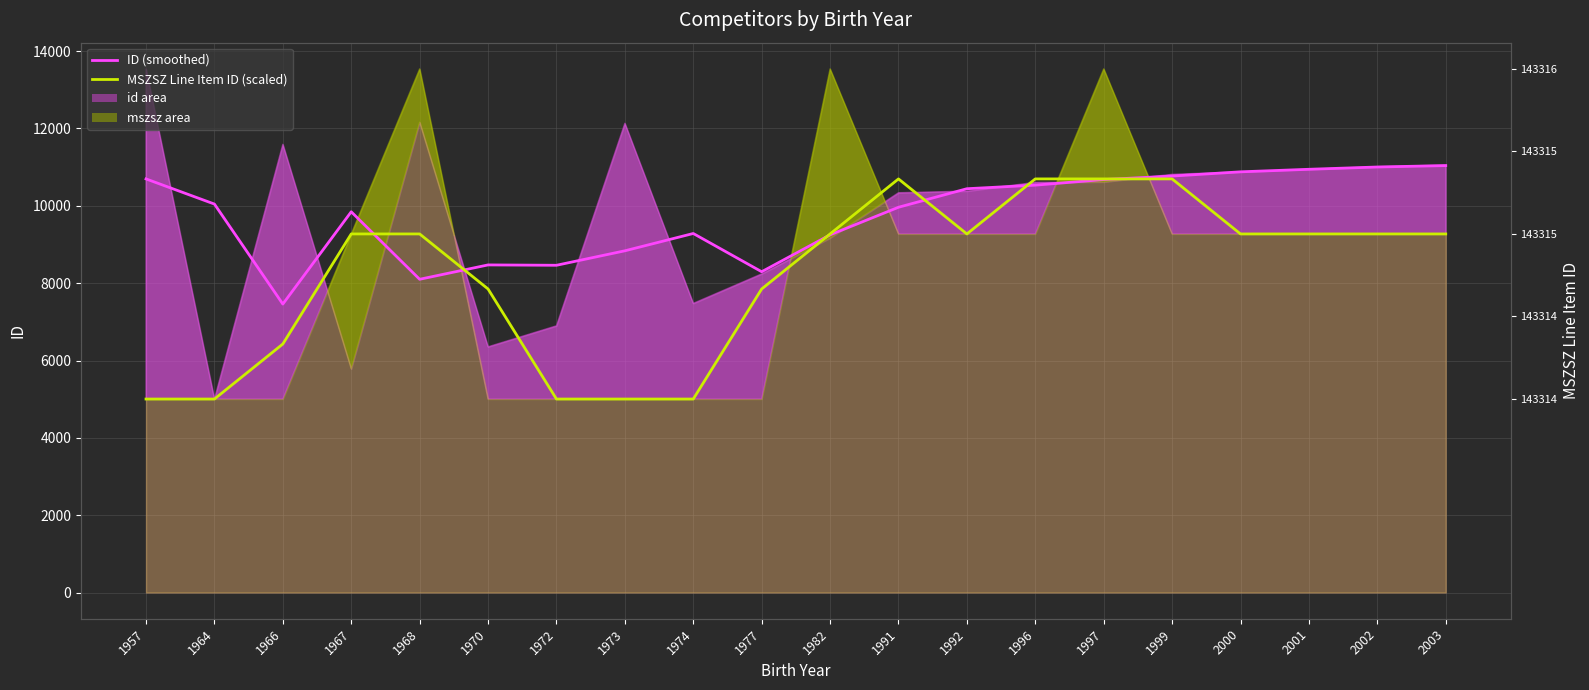

Count the MSZSZ Line Item ID (scaled) values in the range 6427 to 9273.

11